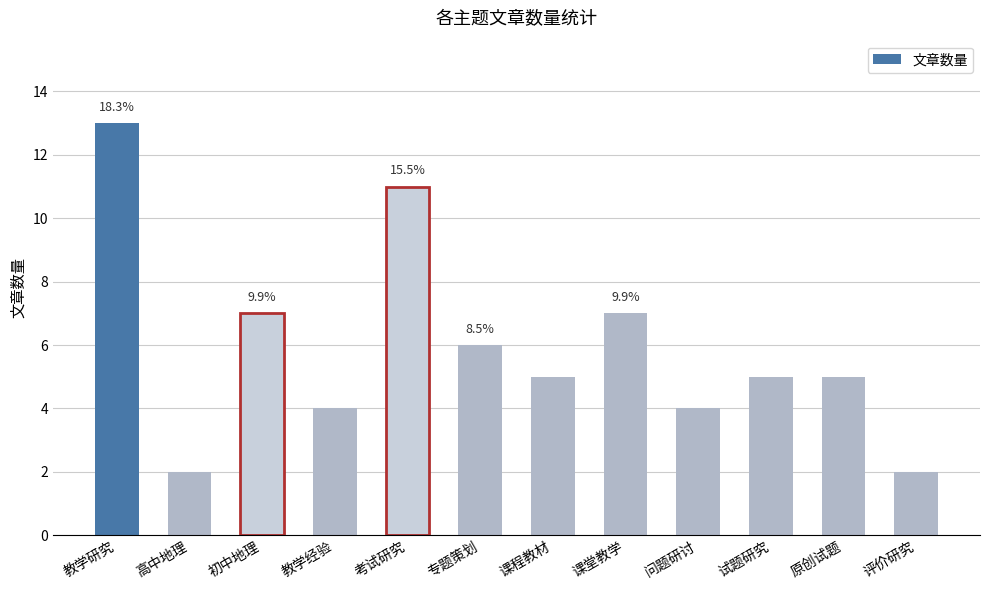

Are the bars horizontal?

No